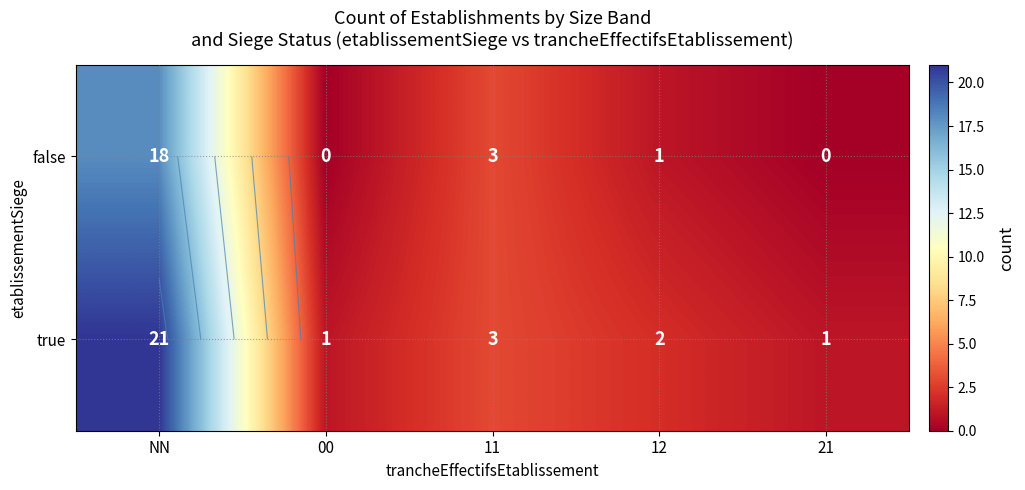

List the labels in order of true value, largest first.

NN, 11, 12, 00, 21